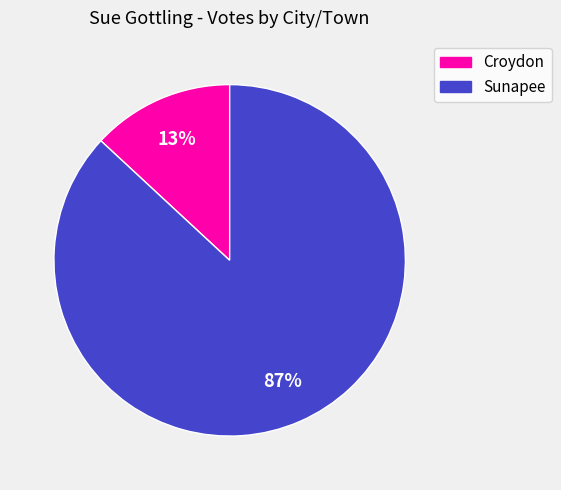

To the nearest percent, what is the combined percentage of Sunapee and Croydon?

100%